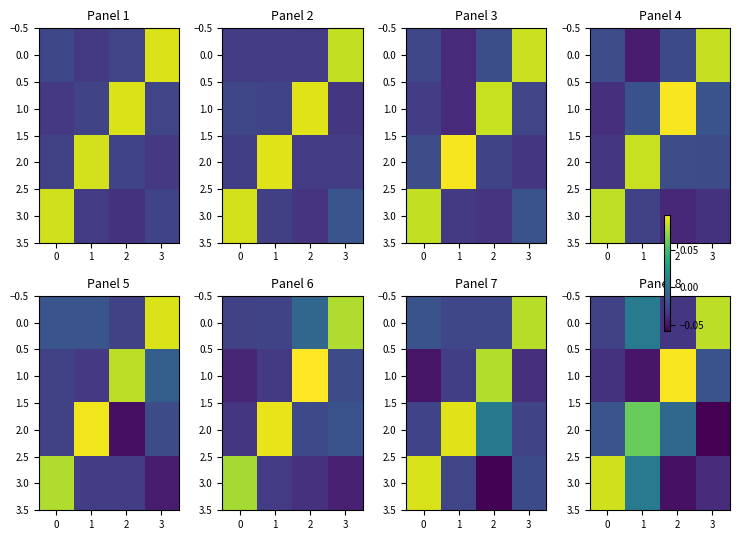

The value of 0.0 at 2 is -0.0. True or false?

True